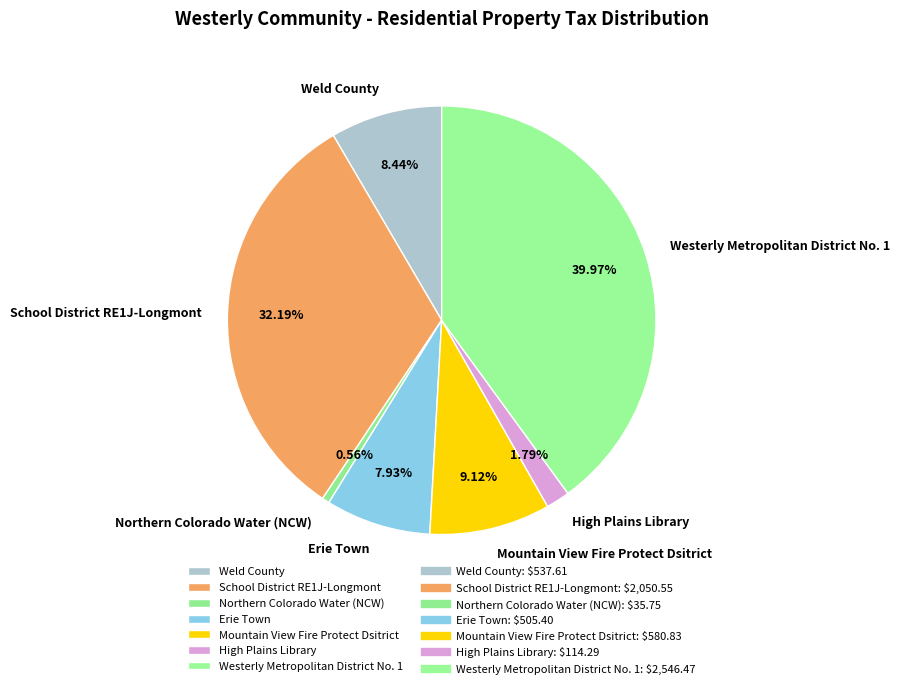

Rank the categories by value from highest to lowest.

Westerly Metropolitan District No. 1, School District RE1J-Longmont, Mountain View Fire Protect Dsitrict, Weld County, Erie Town, High Plains Library, Northern Colorado Water (NCW)